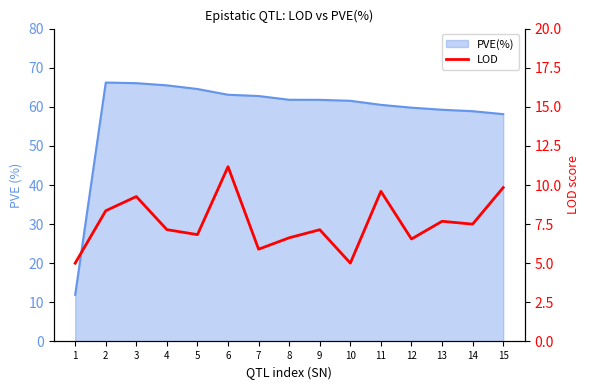

List the labels in order of value, largest first.

6, 15, 11, 3, 2, 13, 14, 4, 9, 5, 8, 12, 7, 10, 1